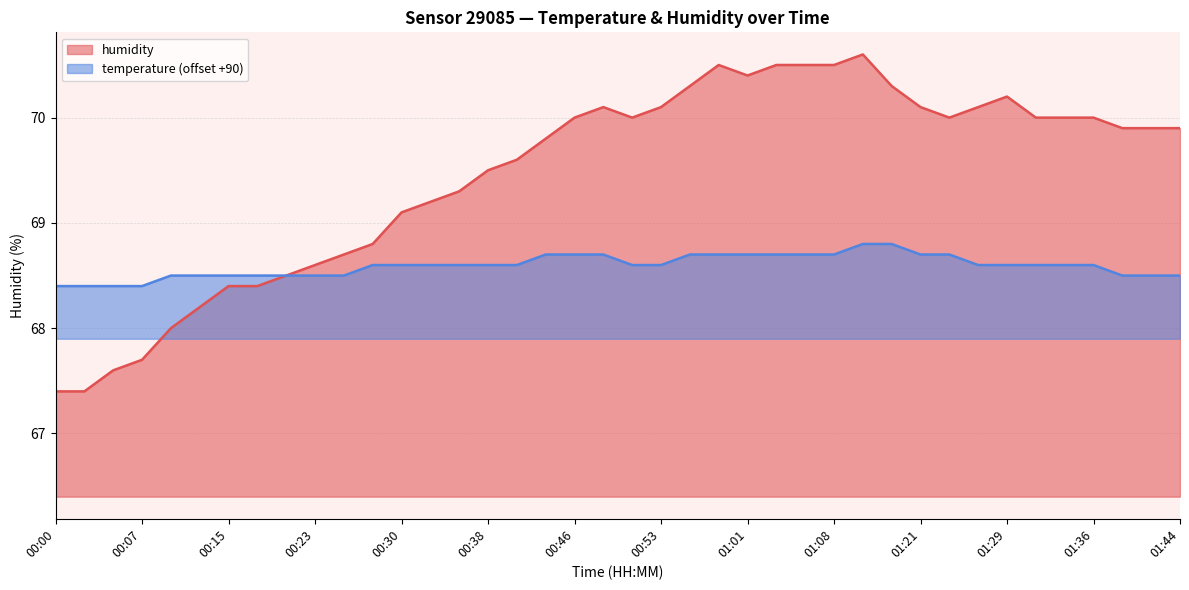

True or false: humidity and temperature intersect in this chart.

False